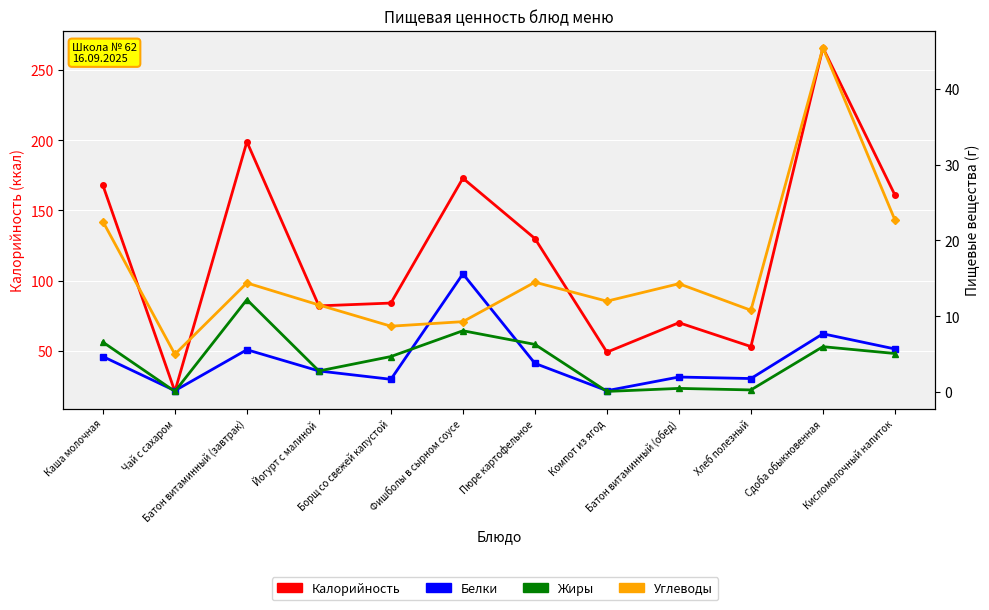

What value does the Белки series have at Чай с сахаром?

0.2